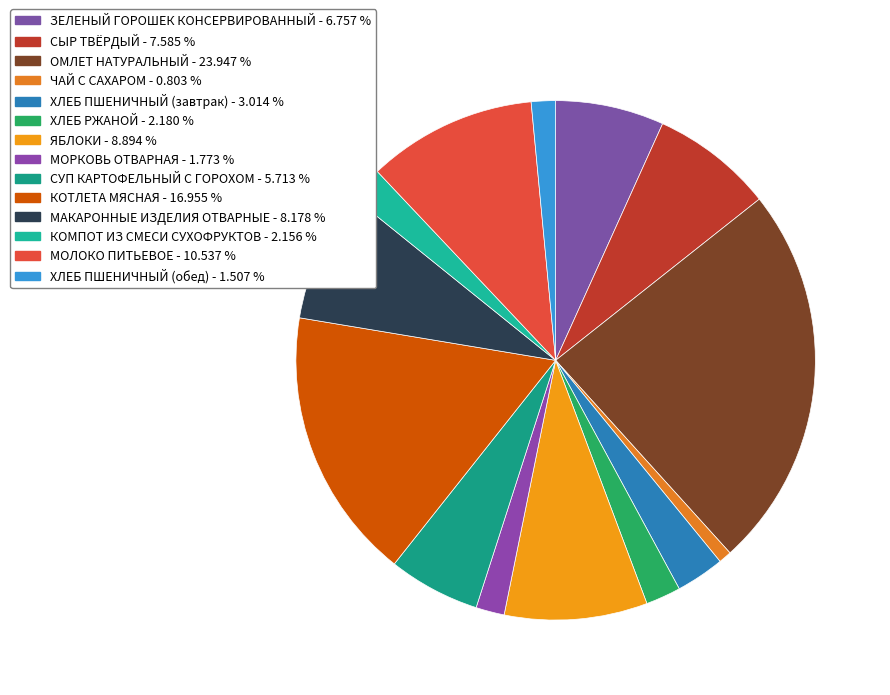

To the nearest percent, what percentage of the pie is МОЛОКО ПИТЬЕВОЕ?

11%